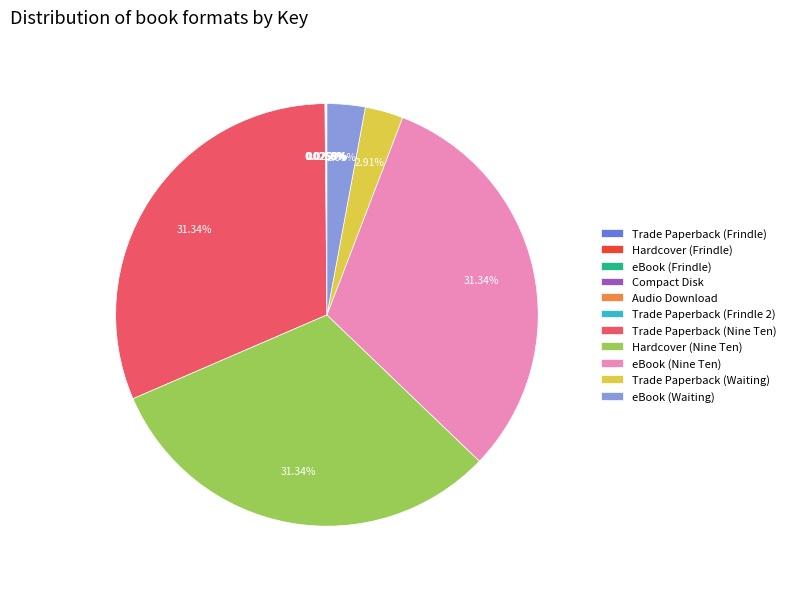

To the nearest percent, what is the average slice percentage?

9%